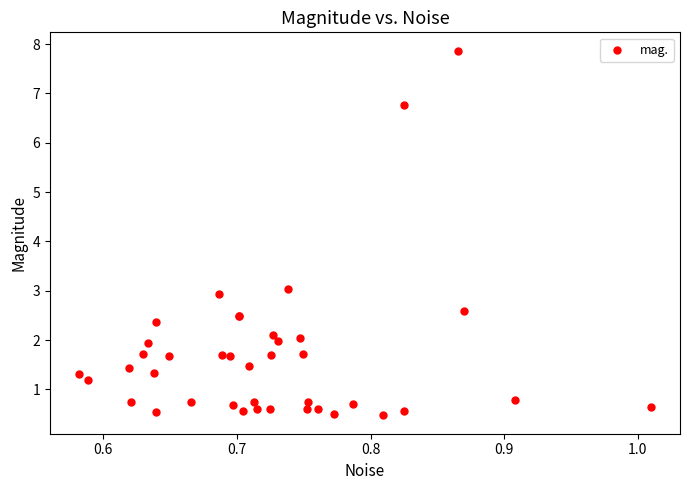

What Y value in the scatter plot is closest to 4?

3.0